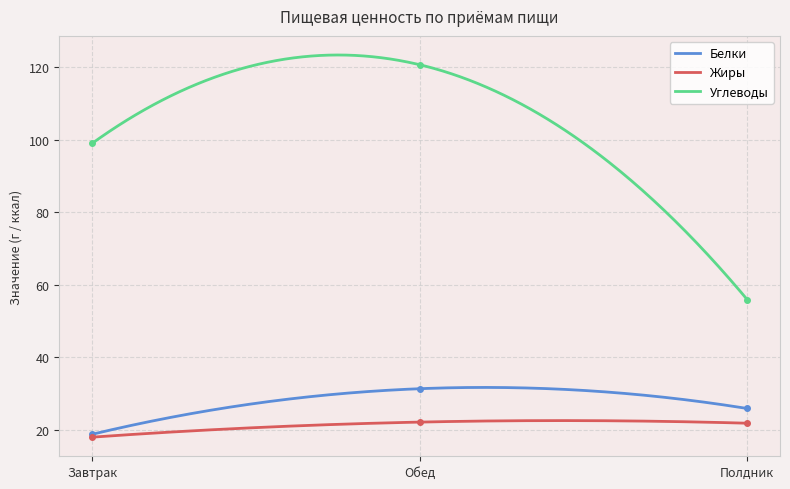

Which category has the highest value in the Углеводы series?

Обед